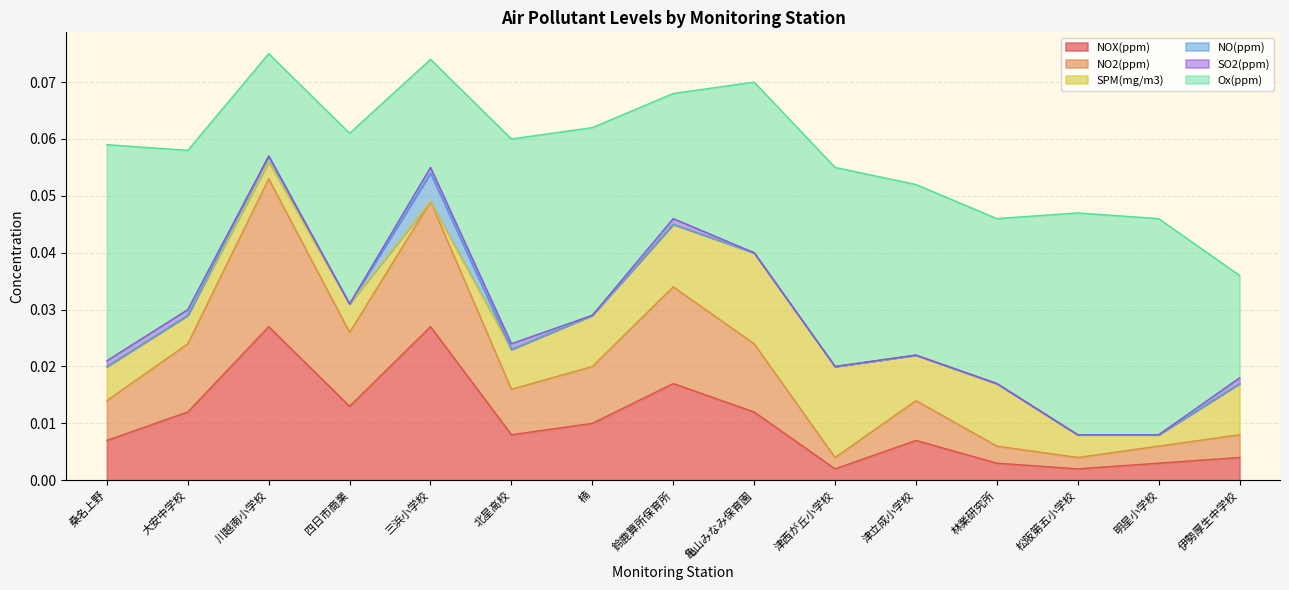

The NO(ppm) series shows 0.0 at 川越南小学校. True or false?

False